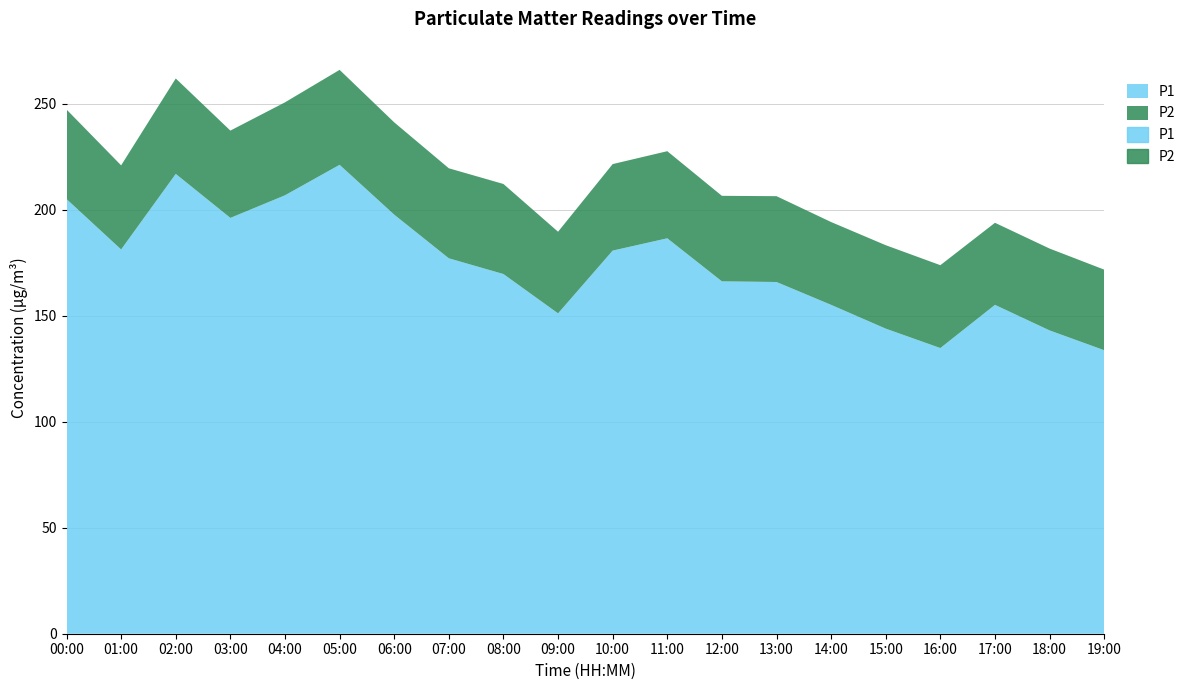

What is the lowest value of the P1 series?

133.7